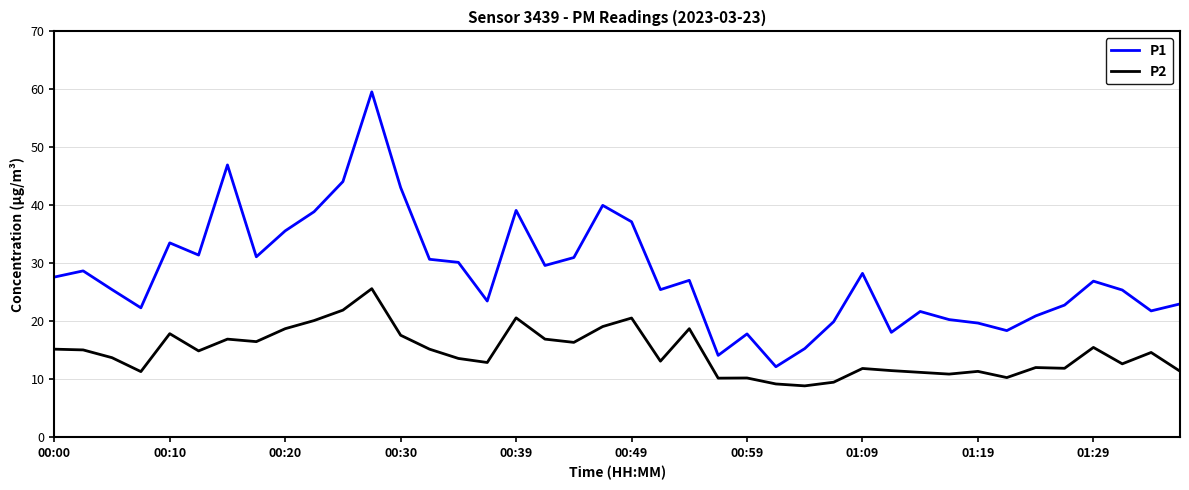

Is this an area chart (filled region under the line)?

No